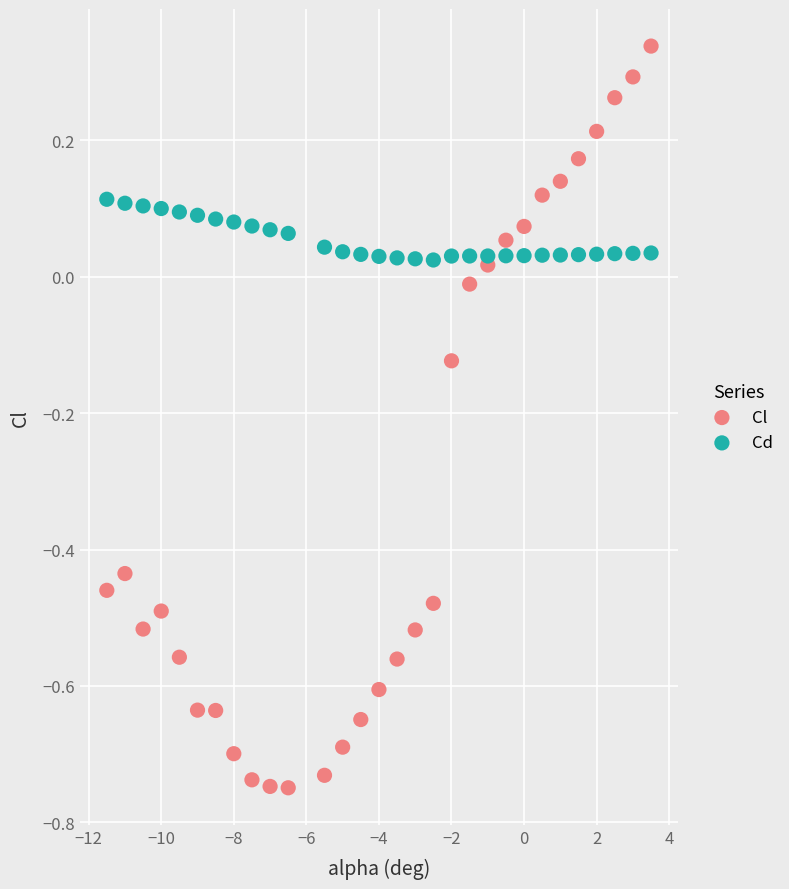

What are all the series names shown in the legend?

Cl, Cd